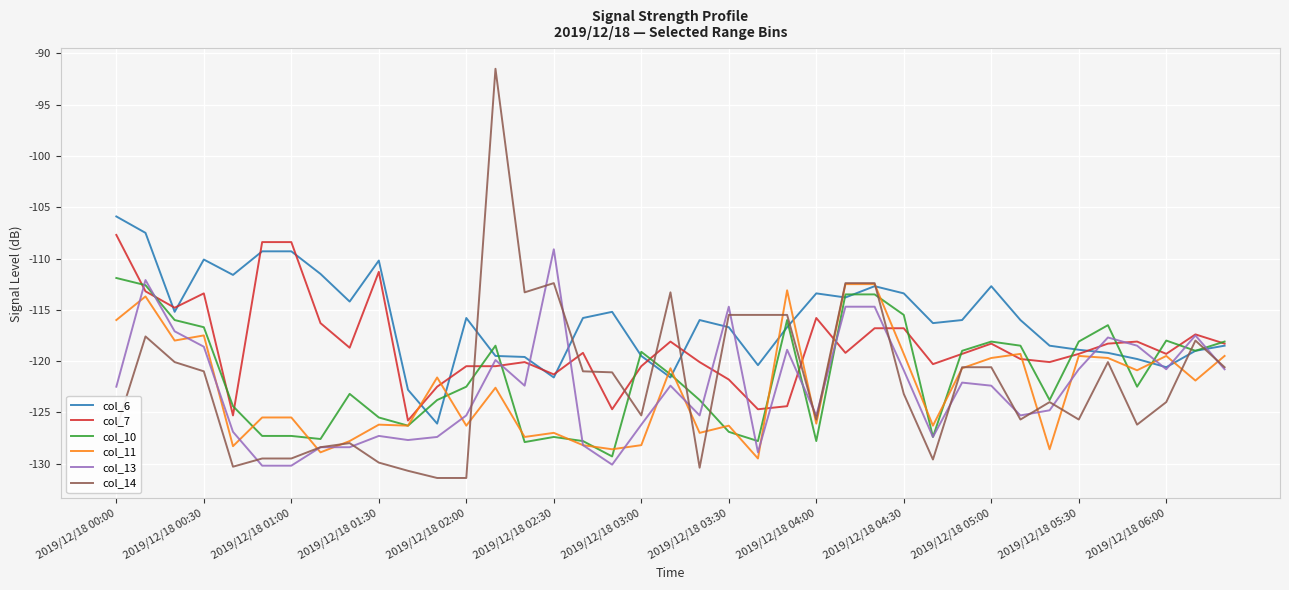

Which series has the largest range (max minus min)?

col_14